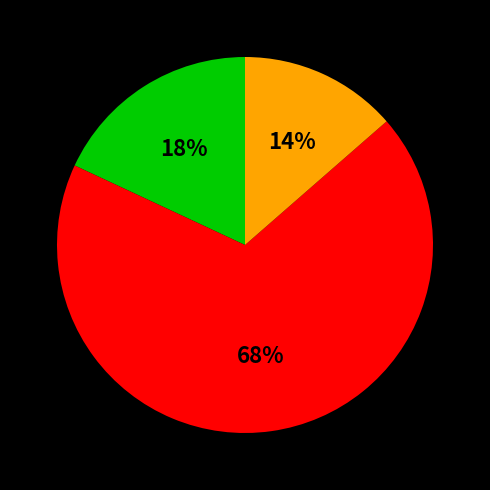

How many slices are in this pie chart?

3